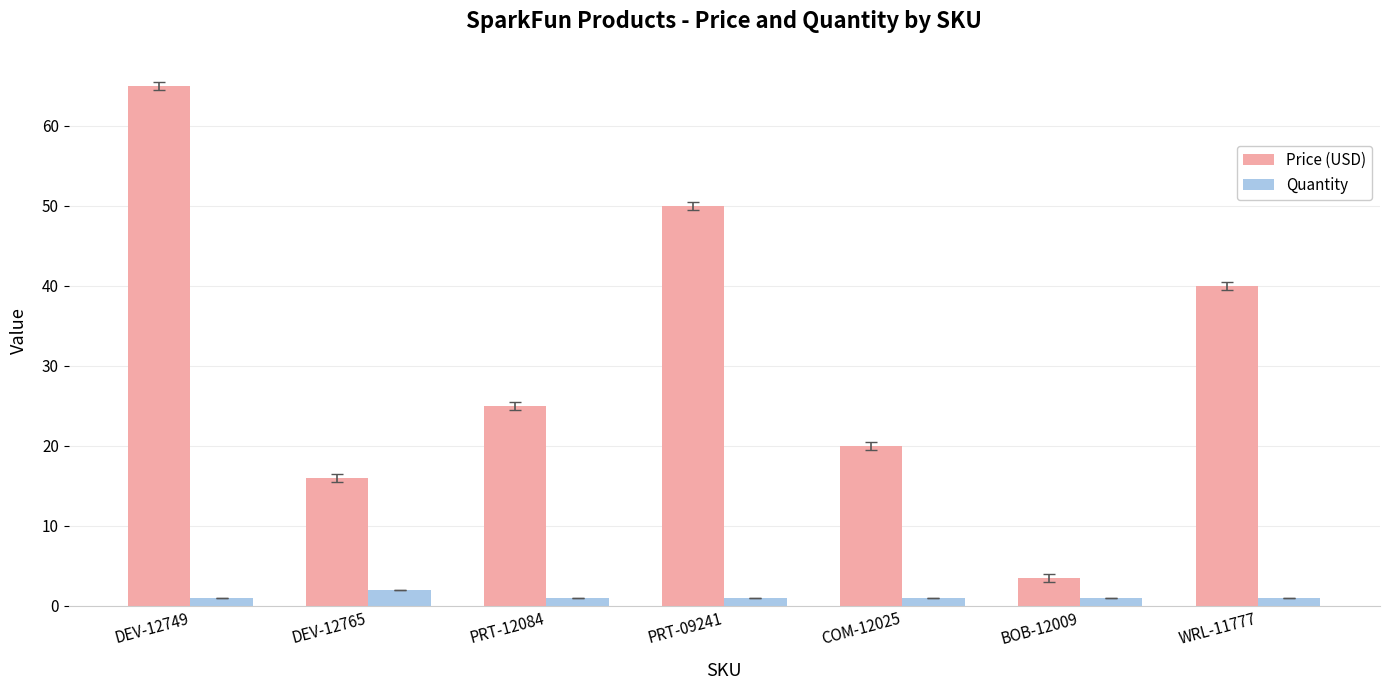

What is the average value of the Price (USD) series?

31.3